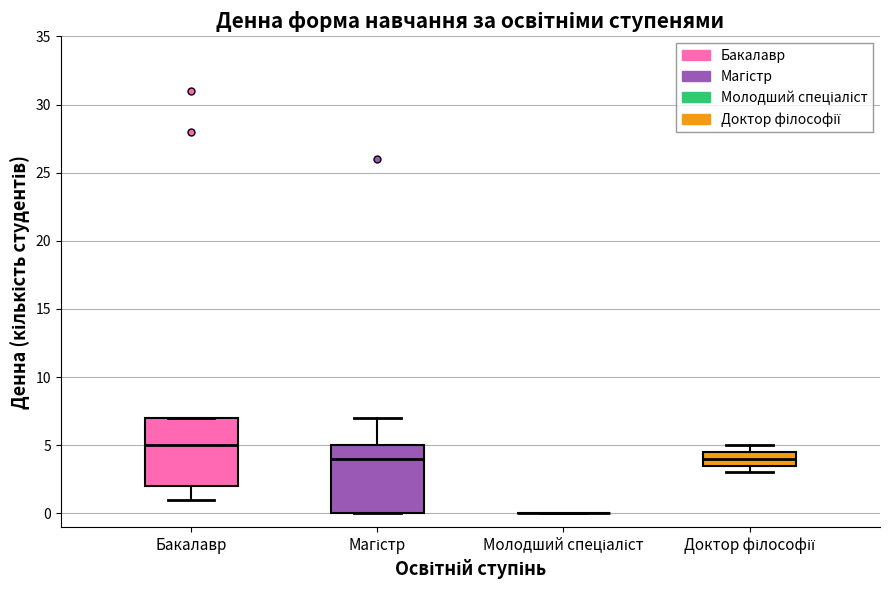

Reading left to right, transcribe this box plot: for each box, give where its median line is, the range the box spans, and where its two whiskers end, as read against the y-axis. The values are not printed on the chart, so give them approximately, as read against the axis.

Бакалавр: median 5.0, box 2.0 to 7.0, whiskers 1.0 to 7.0
Магістр: median 4.0, box 0.0 to 5.0, whiskers 0.0 to 7.0
Молодший спеціаліст: box collapsed to a line at 0.0, whiskers 0.0 to 0.0
Доктор філософії: median 4.0, box 3.5 to 4.5, whiskers 3.0 to 5.0